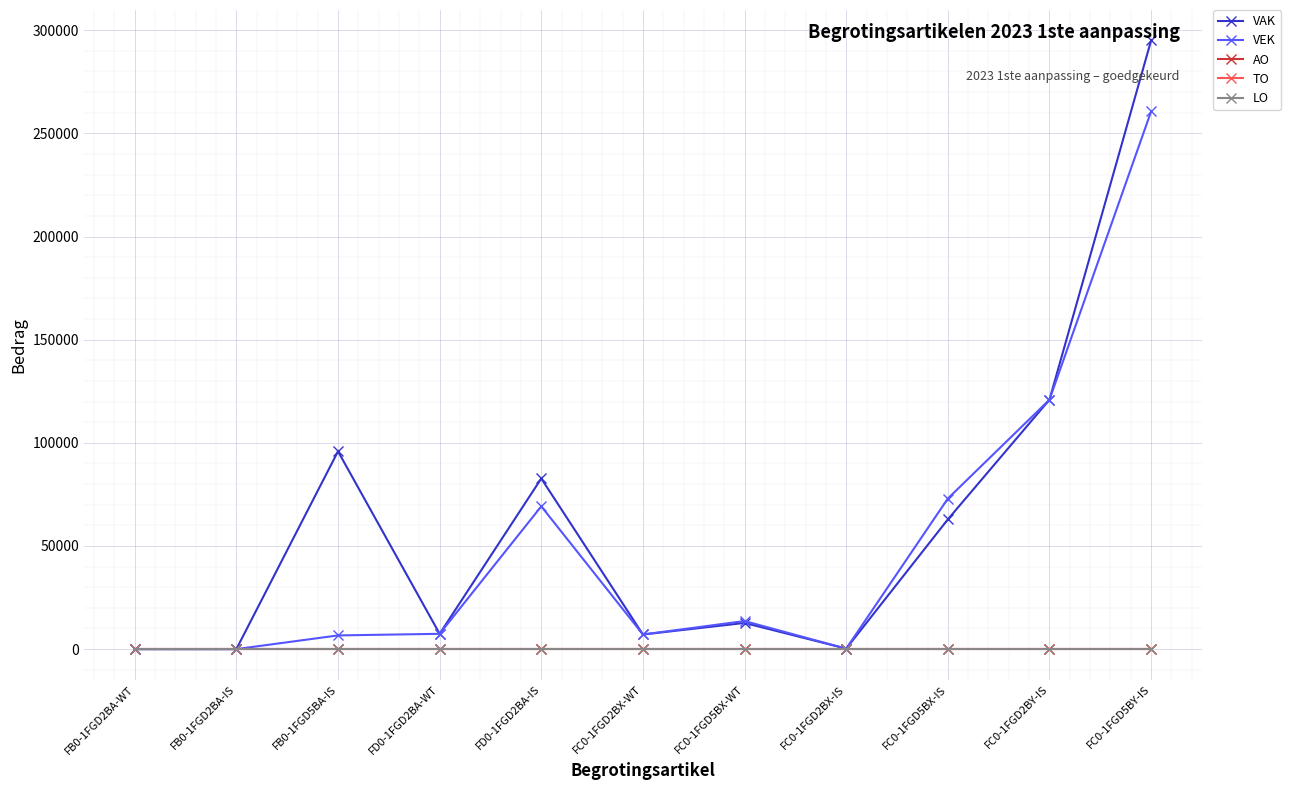

At which label does TO reach its minimum?

FB0-1FGD2BA-WT